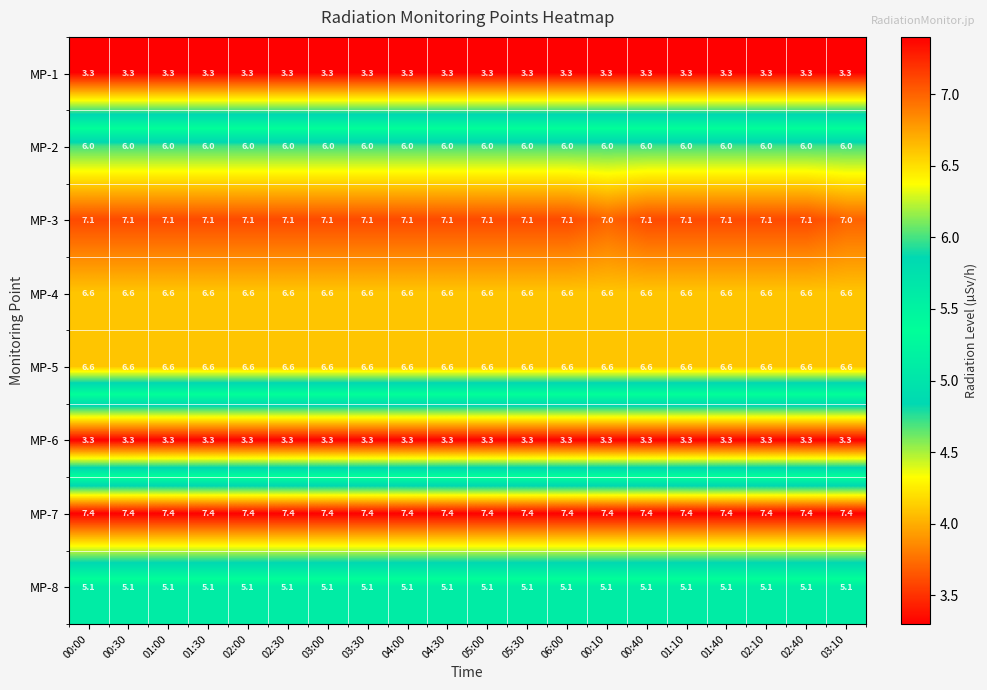

What is the highest value of the MP-1 series?

3.3